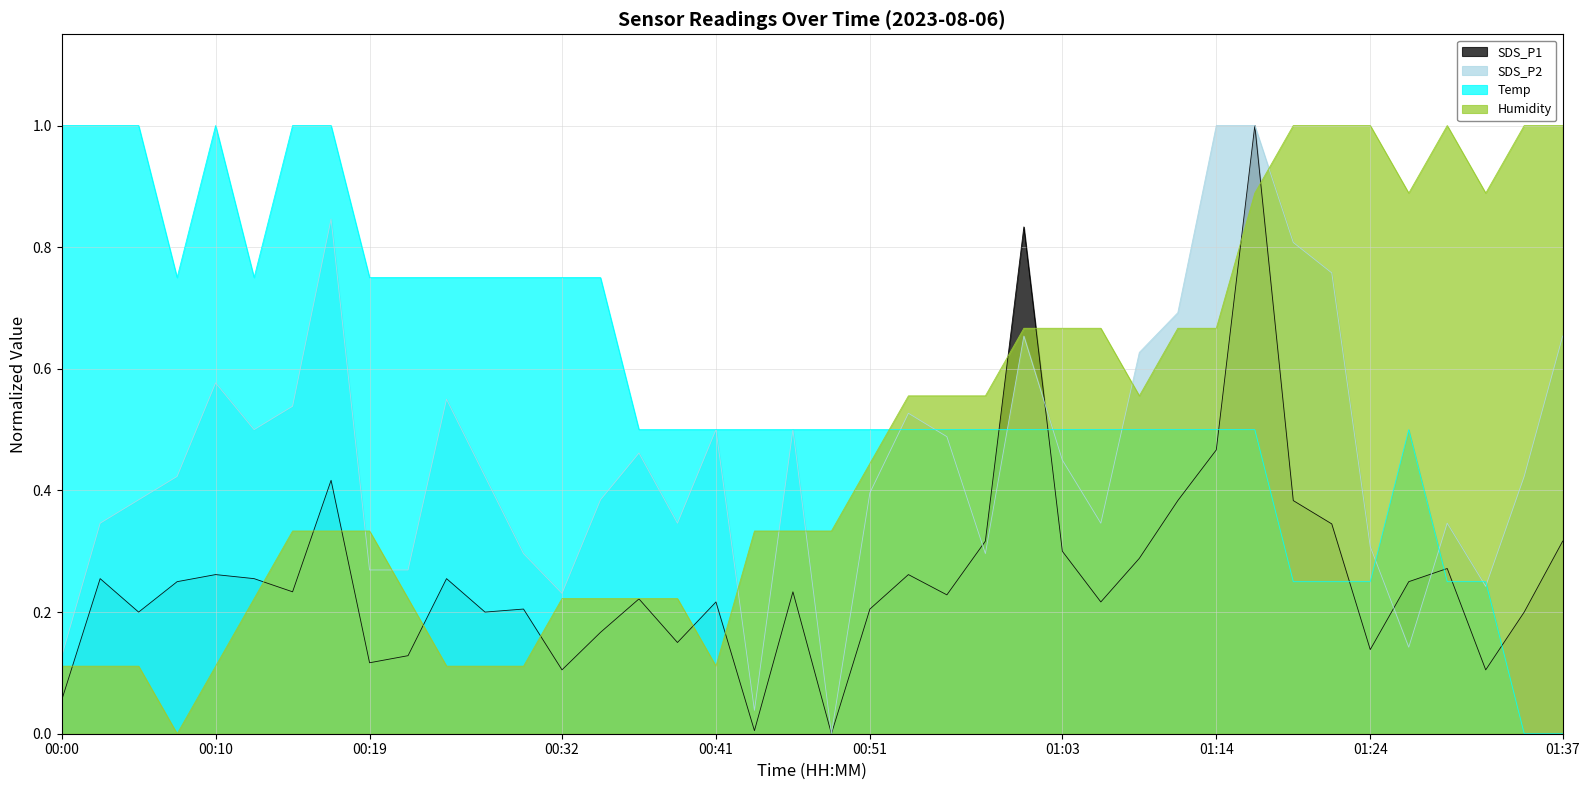

Reading left to right, what are all the values shown in this chart?

SDS_P1: 00:00=0.1	00:02=0.3	00:05=0.2	00:07=0.2	00:10=0.3	00:12=0.3	00:15=0.2	00:17=0.4	00:19=0.1	00:22=0.1	00:24=0.3	00:27=0.2	00:29=0.2	00:32=0.1	00:34=0.2	00:36=0.2	00:39=0.2	00:41=0.2	00:44=0.0	00:46=0.2	00:49=0.0	00:51=0.2	00:53=0.3	00:56=0.2	00:58=0.3	01:01=0.8	01:03=0.3	01:06=0.2	01:08=0.3	01:12=0.4	01:14=0.5	01:17=1.0	01:19=0.4	01:22=0.3	01:24=0.1	01:27=0.2	01:30=0.3	01:32=0.1	01:35=0.2	01:37=0.3
SDS_P2: 00:00=0.1	00:02=0.3	00:05=0.4	00:07=0.4	00:10=0.6	00:12=0.5	00:15=0.5	00:17=0.8	00:19=0.3	00:22=0.3	00:24=0.6	00:27=0.4	00:29=0.3	00:32=0.2	00:34=0.4	00:36=0.5	00:39=0.3	00:41=0.5	00:44=0.0	00:46=0.5	00:49=0.0	00:51=0.4	00:53=0.5	00:56=0.5	00:58=0.3	01:01=0.7	01:03=0.4	01:06=0.3	01:08=0.6	01:12=0.7	01:14=1.0	01:17=1.0	01:19=0.8	01:22=0.8	01:24=0.3	01:27=0.1	01:30=0.3	01:32=0.2	01:35=0.4	01:37=0.7
Temp: 00:00=1.0	00:02=1.0	00:05=1.0	00:07=0.8	00:10=1.0	00:12=0.8	00:15=1.0	00:17=1.0	00:19=0.8	00:22=0.8	00:24=0.8	00:27=0.8	00:29=0.8	00:32=0.8	00:34=0.8	00:36=0.5	00:39=0.5	00:41=0.5	00:44=0.5	00:46=0.5	00:49=0.5	00:51=0.5	00:53=0.5	00:56=0.5	00:58=0.5	01:01=0.5	01:03=0.5	01:06=0.5	01:08=0.5	01:12=0.5	01:14=0.5	01:17=0.5	01:19=0.3	01:22=0.3	01:24=0.3	01:27=0.5	01:30=0.3	01:32=0.3	01:35=0.0	01:37=0.0
Humidity: 00:00=0.1	00:02=0.1	00:05=0.1	00:07=0.0	00:10=0.1	00:12=0.2	00:15=0.3	00:17=0.3	00:19=0.3	00:22=0.2	00:24=0.1	00:27=0.1	00:29=0.1	00:32=0.2	00:34=0.2	00:36=0.2	00:39=0.2	00:41=0.1	00:44=0.3	00:46=0.3	00:49=0.3	00:51=0.4	00:53=0.6	00:56=0.6	00:58=0.6	01:01=0.7	01:03=0.7	01:06=0.7	01:08=0.6	01:12=0.7	01:14=0.7	01:17=0.9	01:19=1.0	01:22=1.0	01:24=1.0	01:27=0.9	01:30=1.0	01:32=0.9	01:35=1.0	01:37=1.0